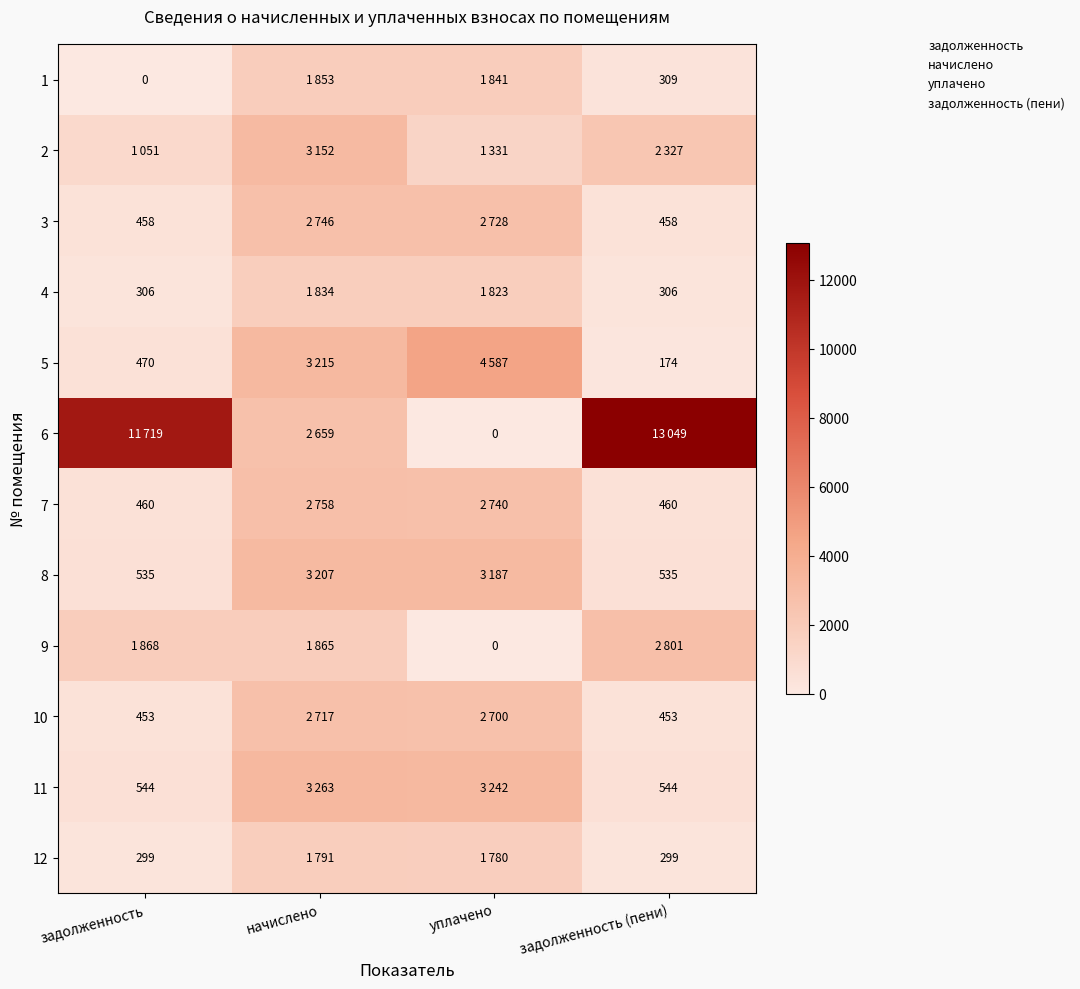

The 10 series shows 4539.6 at начислено. True or false?

False